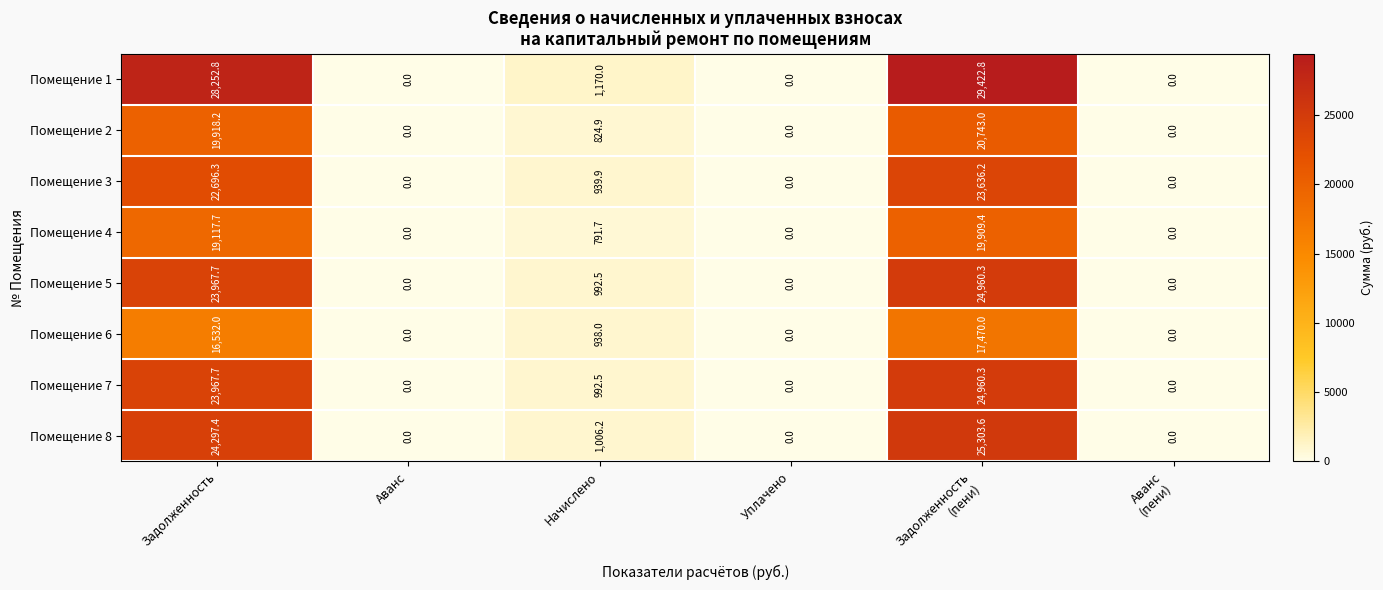

True or false: Помещение 5 has a value of 12191.0 at Аванс.

False